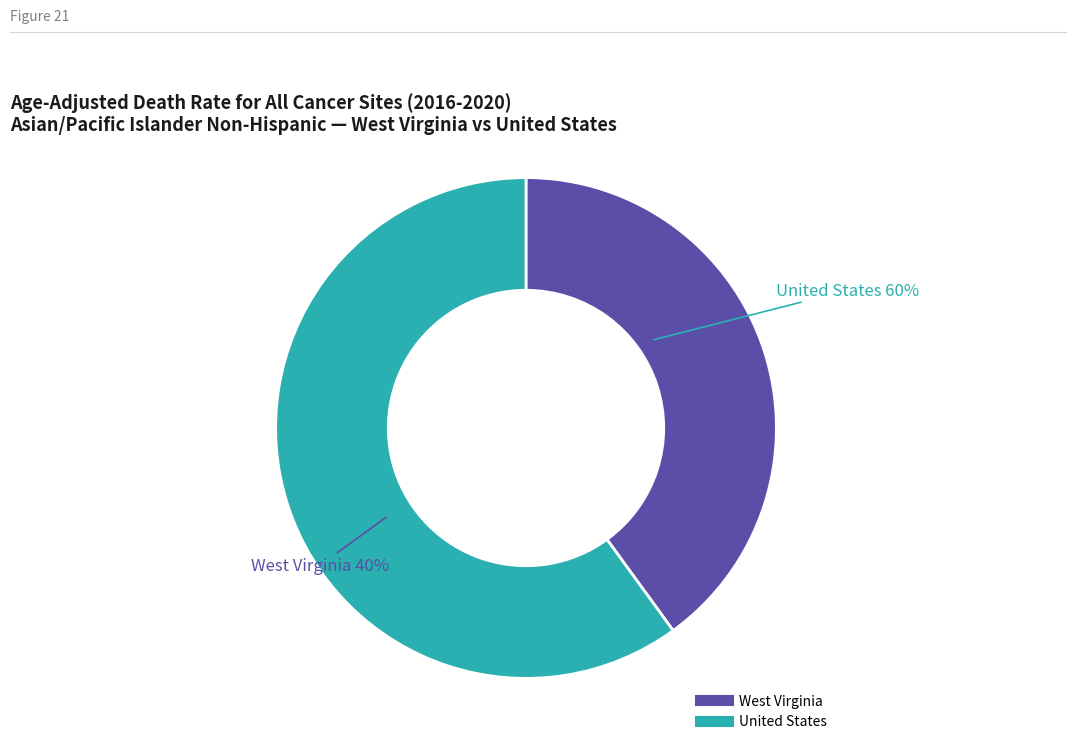

To the nearest percent, what portion does West Virginia represent?

40%